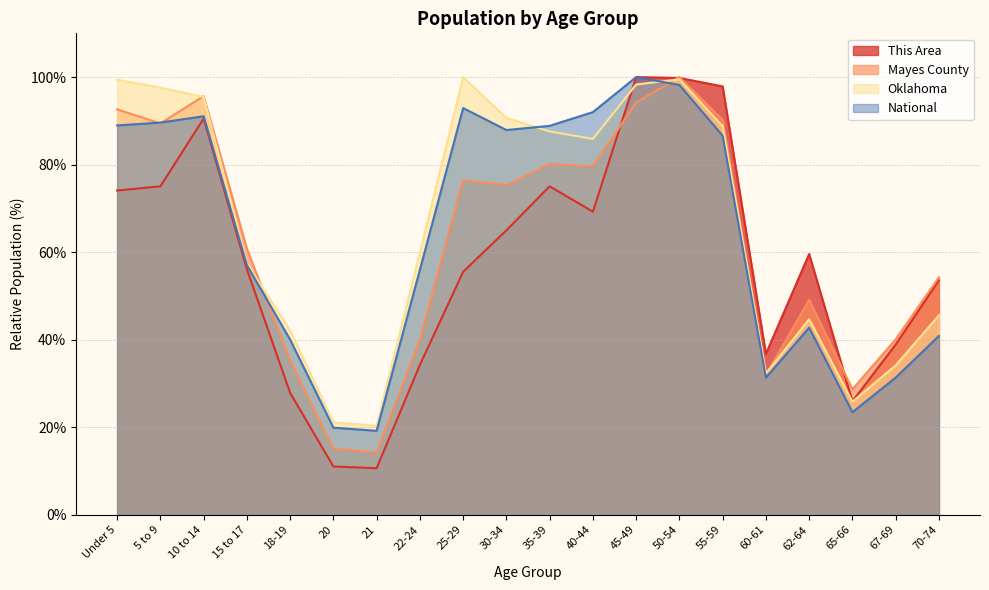

List the labels in order of National value, smallest first.

21, 20, 65-66, 60-61, 67-69, 18-19, 70-74, 62-64, 22-24, 15 to 17, 55-59, 30-34, 35-39, Under 5, 5 to 9, 10 to 14, 40-44, 25-29, 50-54, 45-49